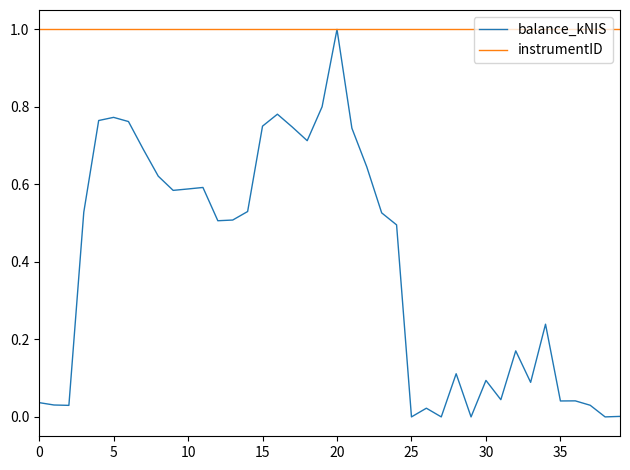

Which series has the largest range (max minus min)?

balance_kNIS